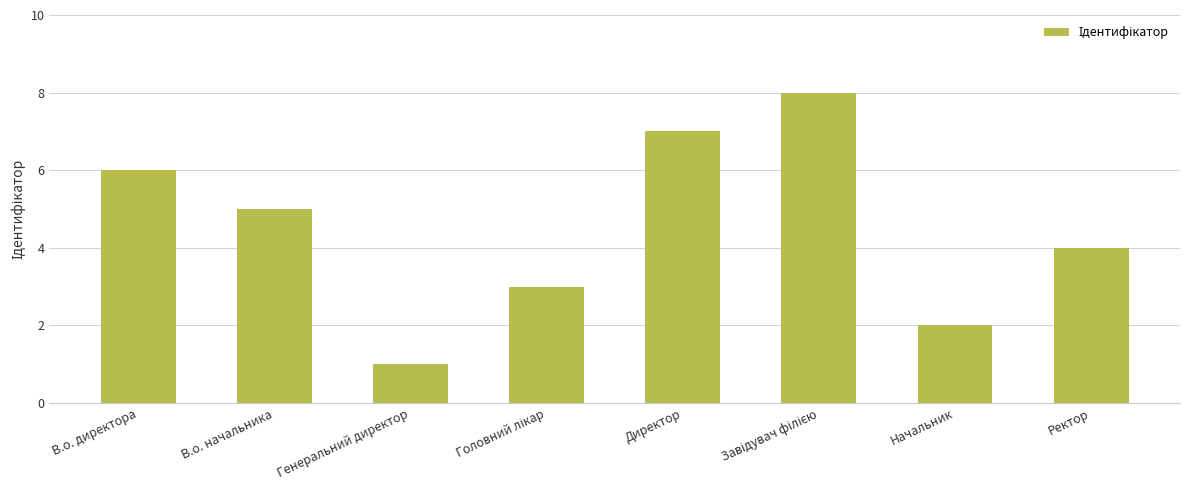

What is the label of the 1st bar from the left?

В.о. директора